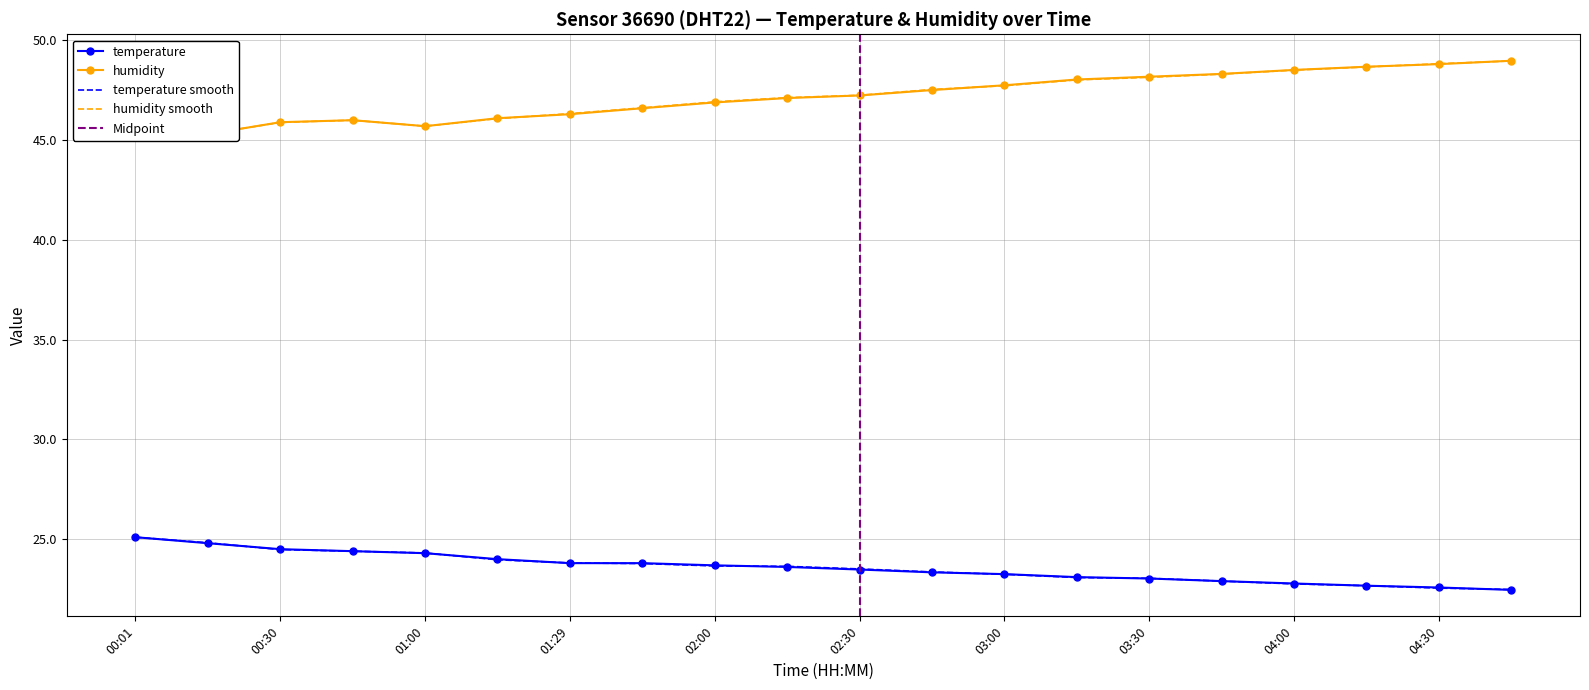

What is the average value of the temp_smooth series?

23.6